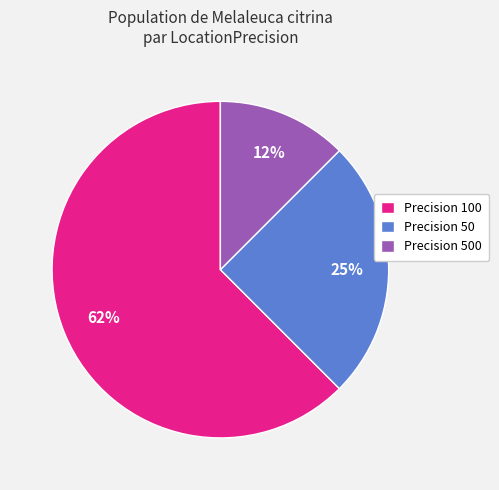

To the nearest percent, what portion does Precision 50 represent?

25%